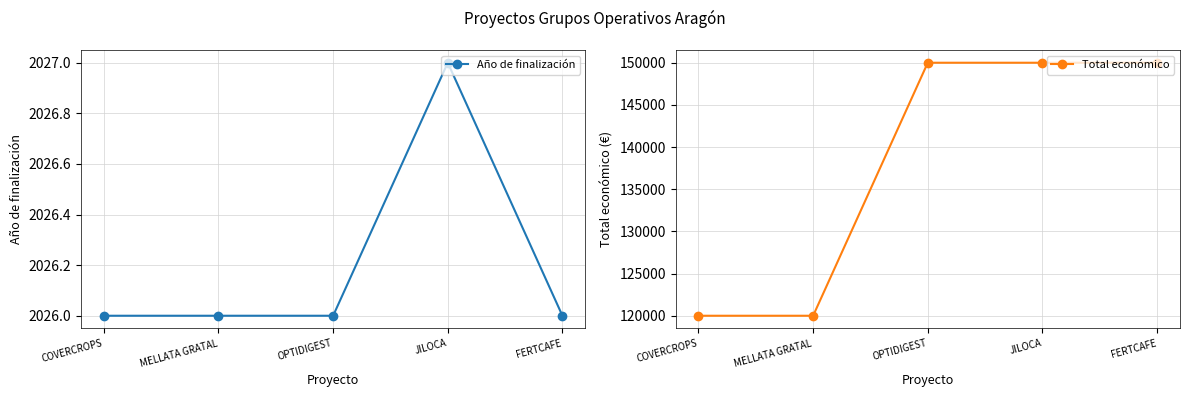

What position from the left is COVERCROPS?

1